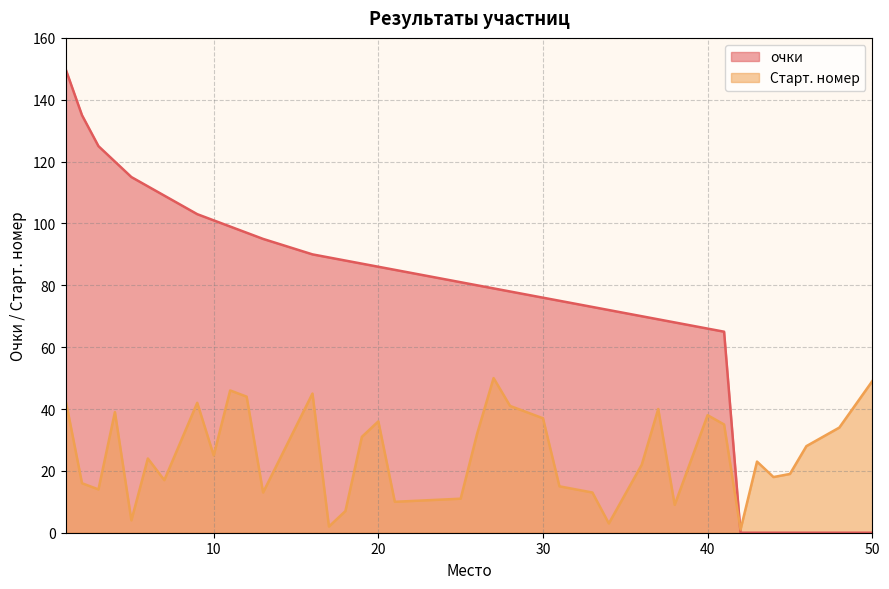

How many intersections are there between очки and Старт. номер?

1